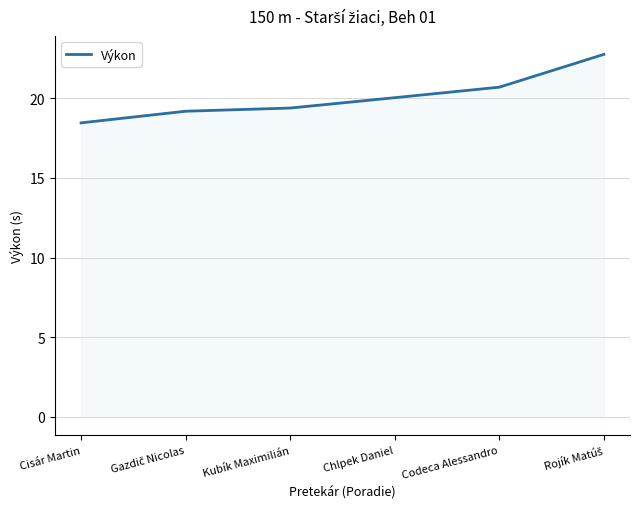

How many series are shown in this chart?

1